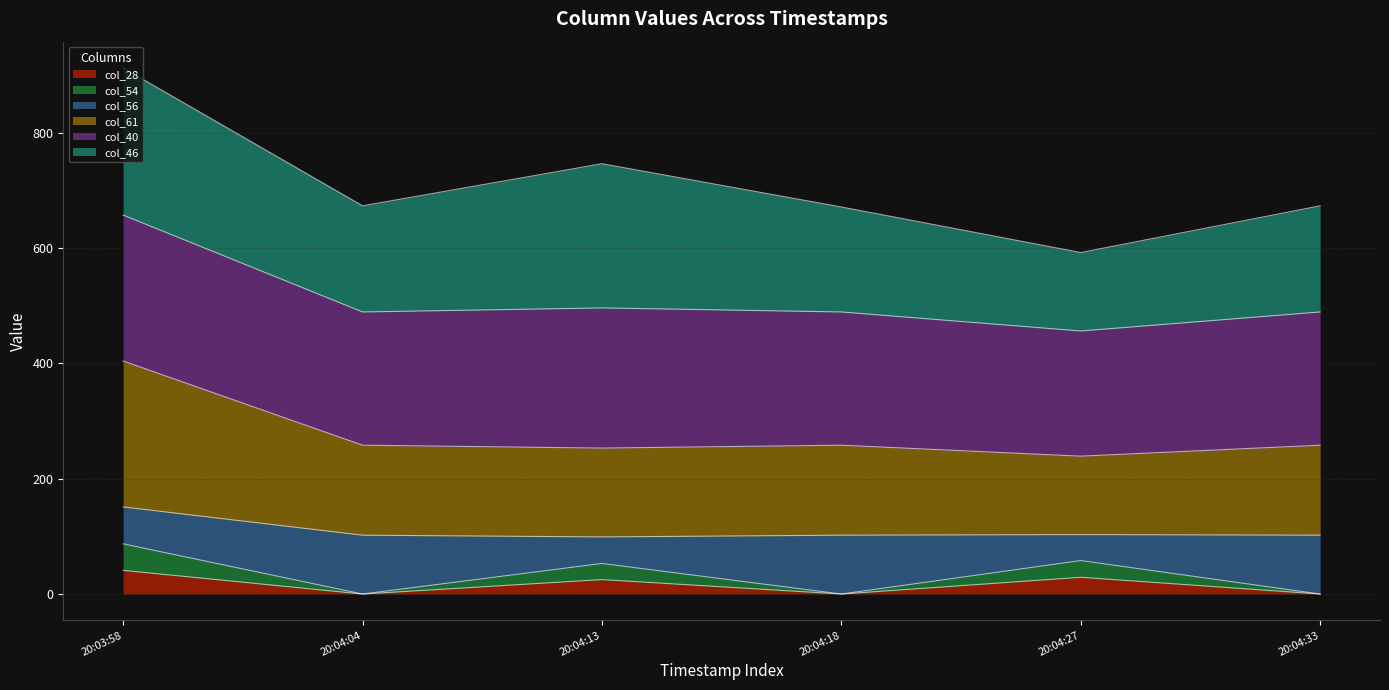

Is it true that col_28 equals 25 at 20:04:13?

True